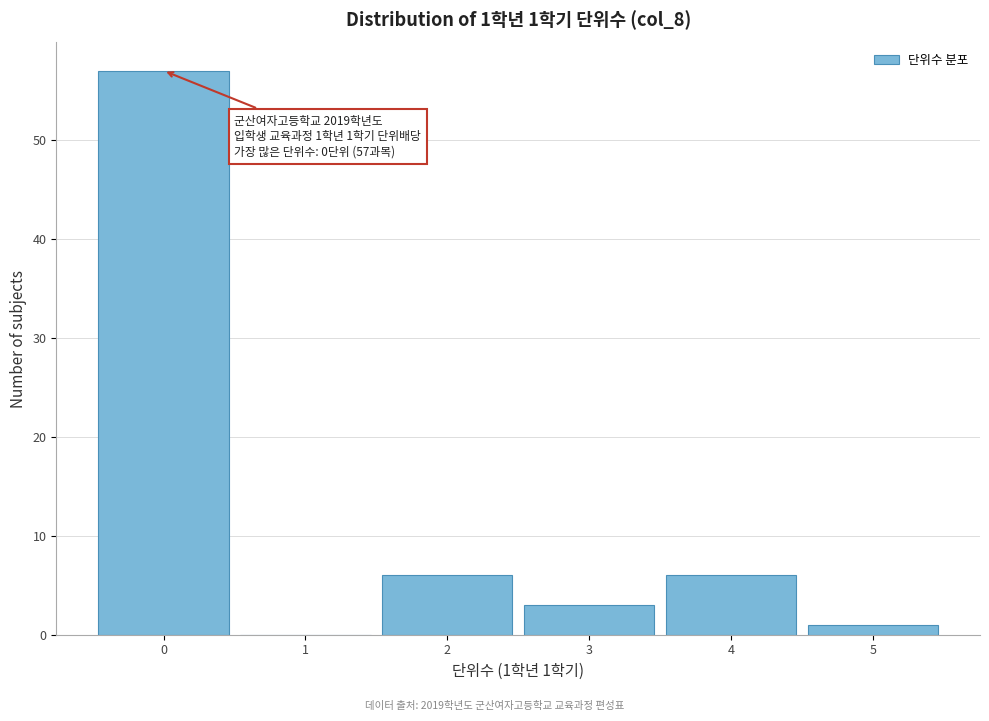

Which range on the x-axis has the tallest bar?

-0.5 to 0.5